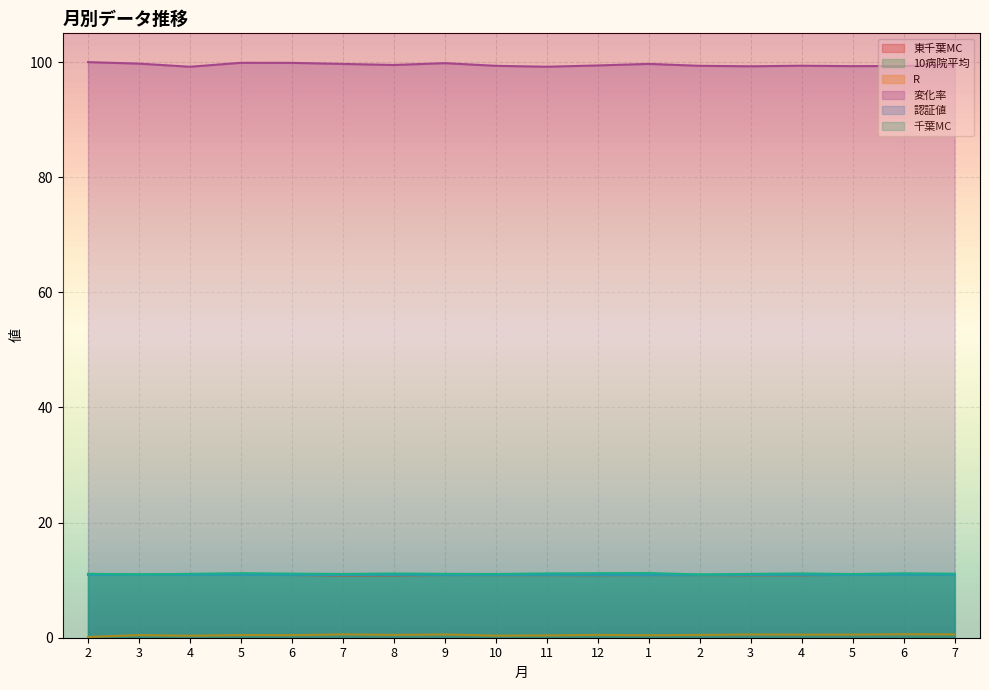

What is the greatest value displayed?

100.0